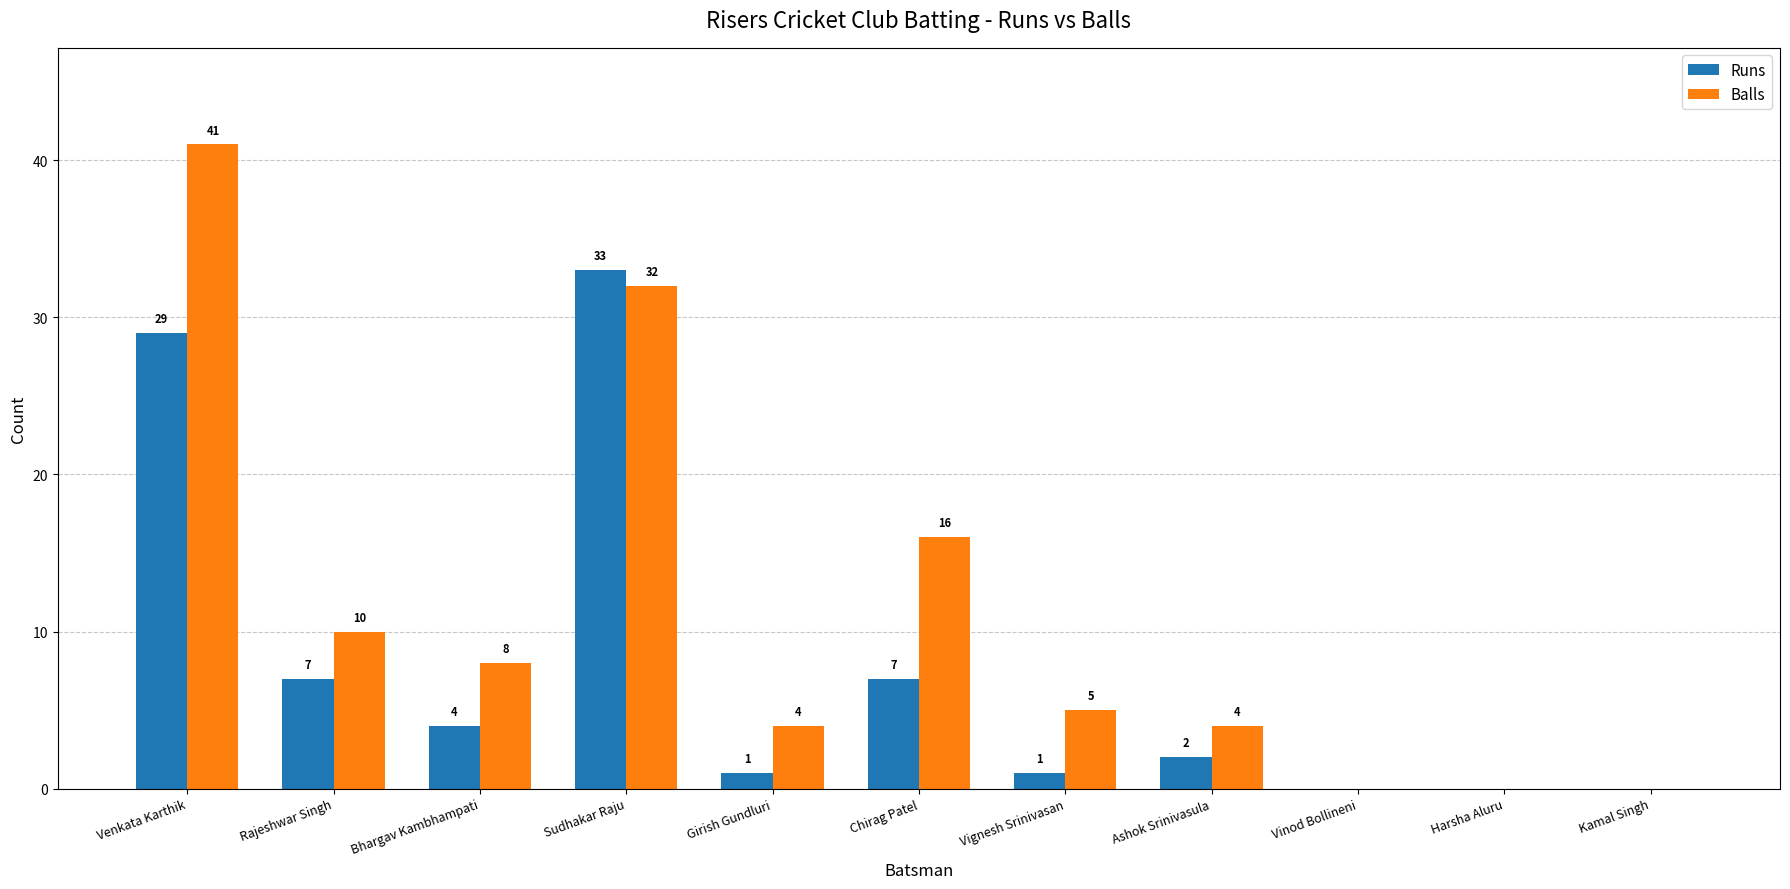

How many positive values does the Balls series have?

8